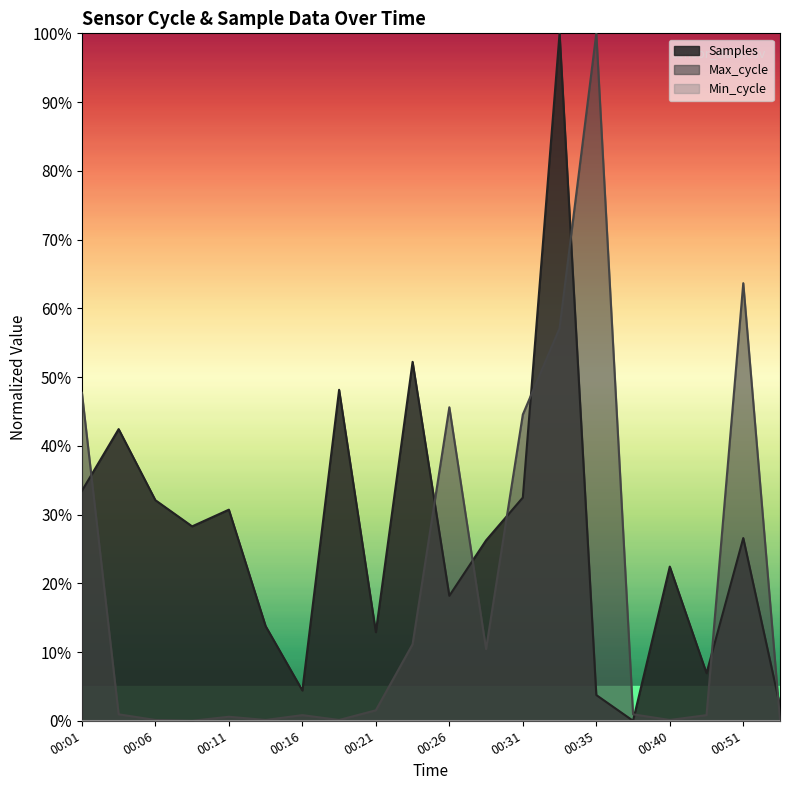

How many intersections are there between Samples and Max_cycle?

9